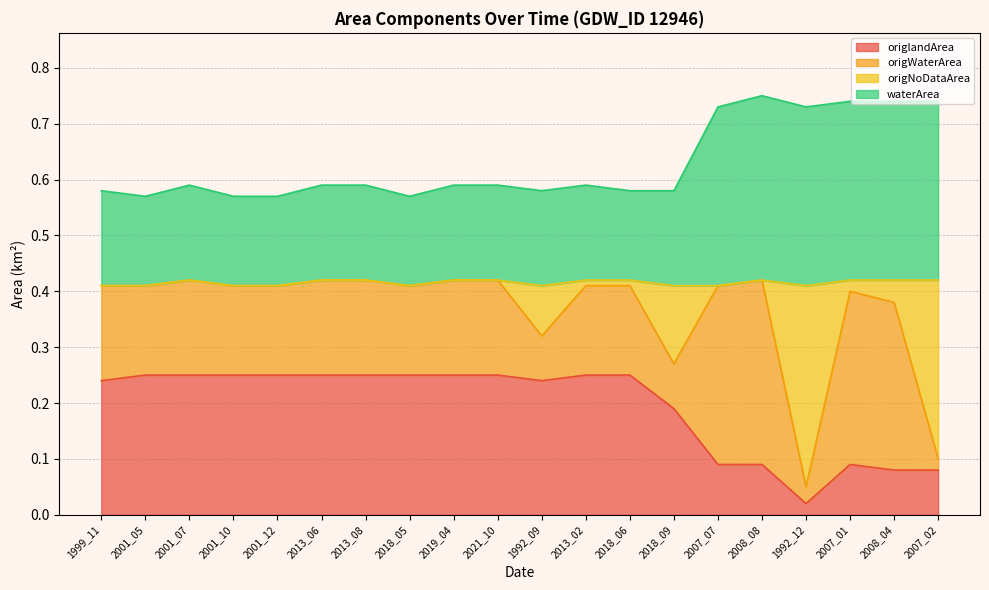

Which series has the widest spread of values?

origNoDataArea